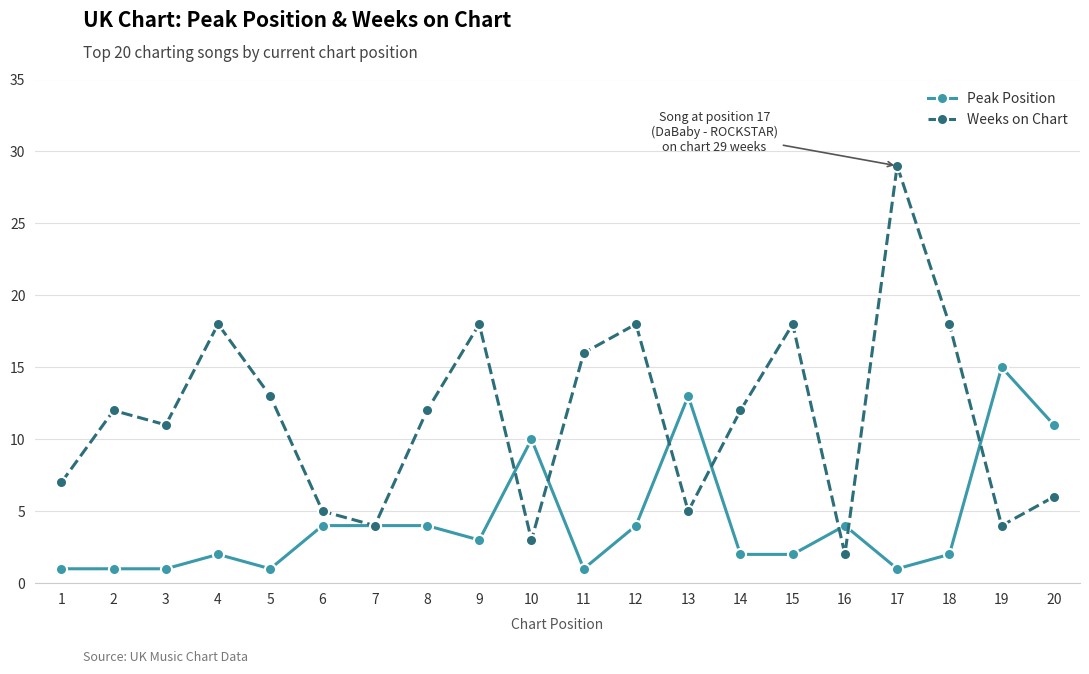

How many distinct data groups are displayed?

2